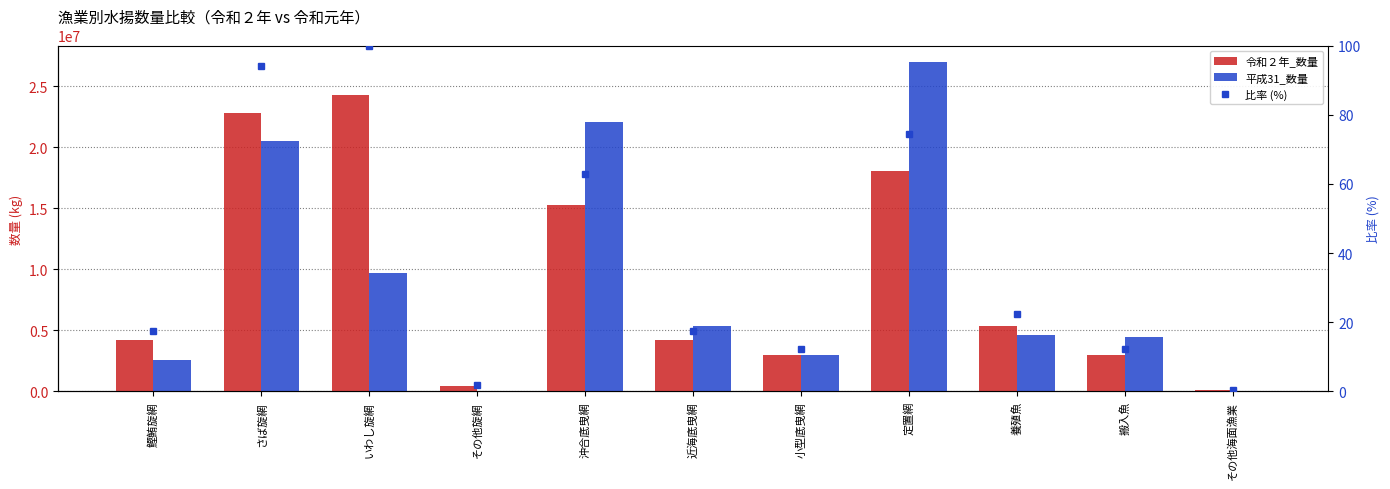

What is the label of the 7th bar from the left?

小型底曳網